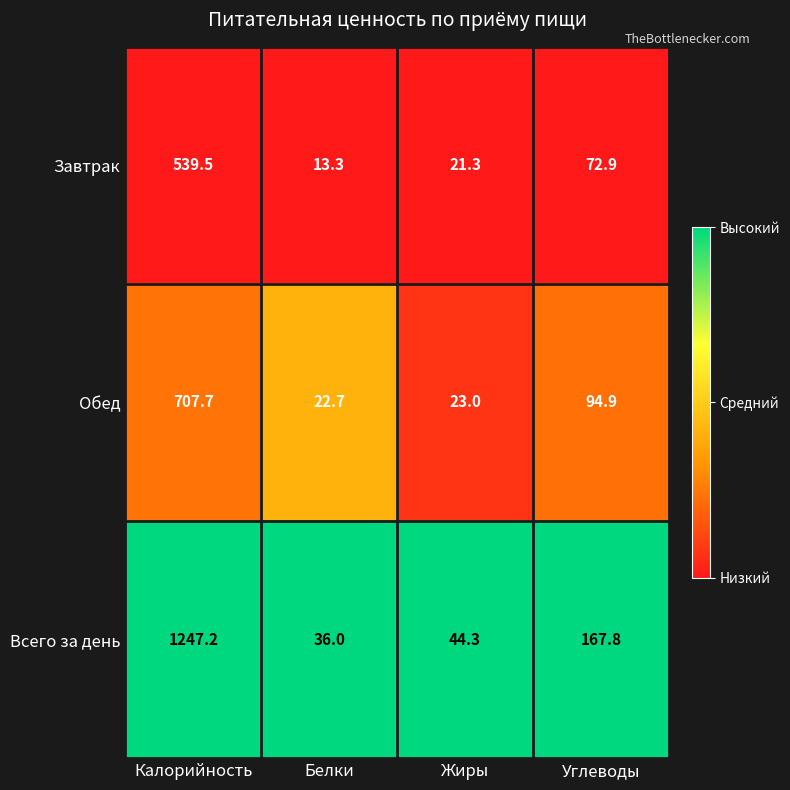

Reading left to right, list all the values displayed in this chart.

Завтрак: 539.5	13.3	21.3	72.9
Обед: 707.7	22.7	23.0	94.9
Всего за день: 1247.2	36.0	44.3	167.8